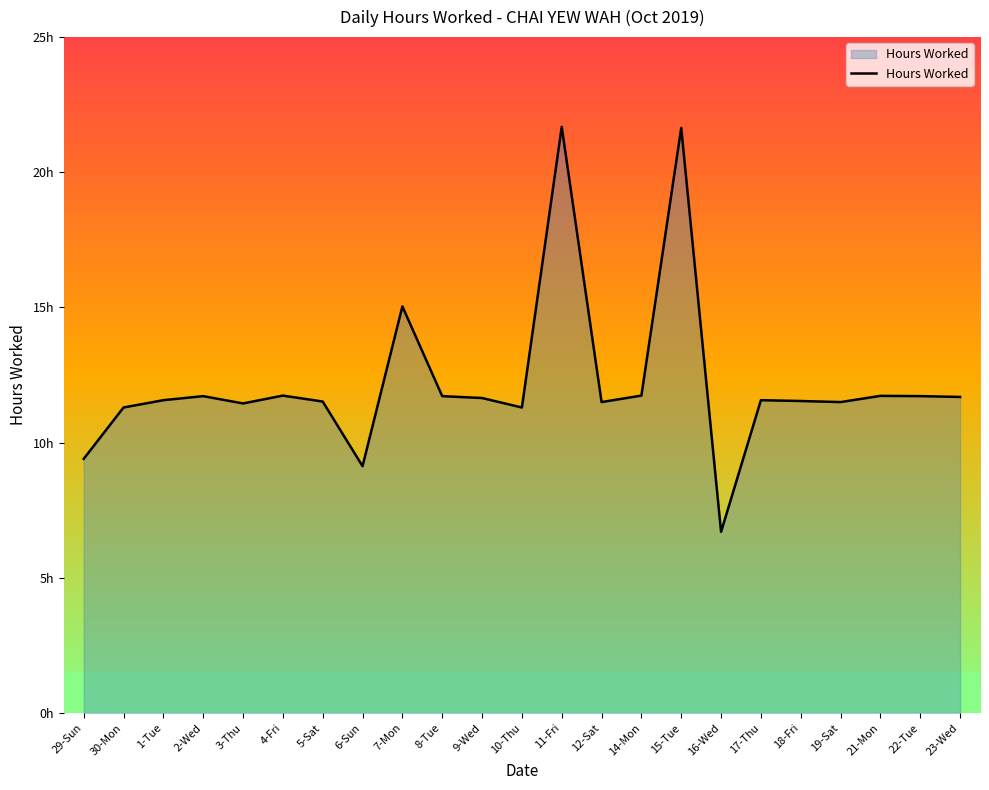

What is the label of the 11th point from the left?

9-Wed